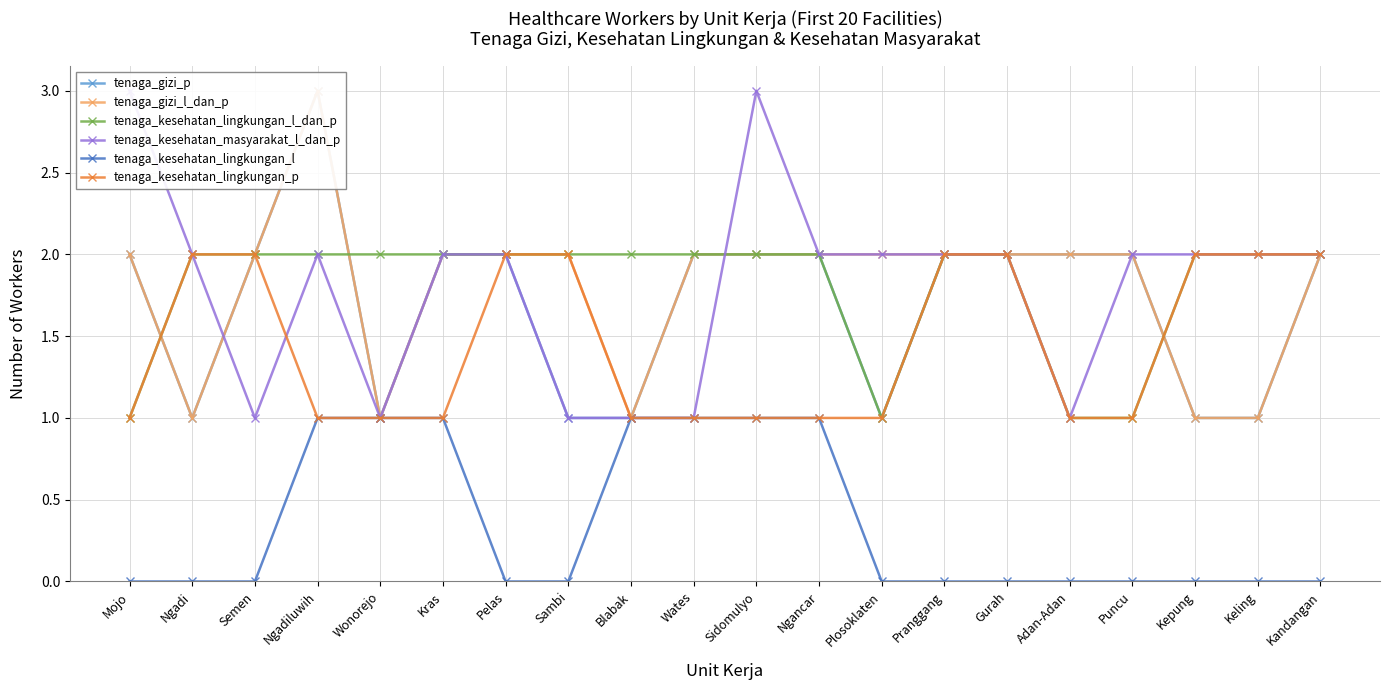

What are all the series names shown in the legend?

tenaga_gizi_p, tenaga_gizi_l_dan_p, tenaga_kesehatan_lingkungan_l_dan_p, tenaga_kesehatan_masyarakat_l_dan_p, tenaga_kesehatan_lingkungan_l, tenaga_kesehatan_lingkungan_p